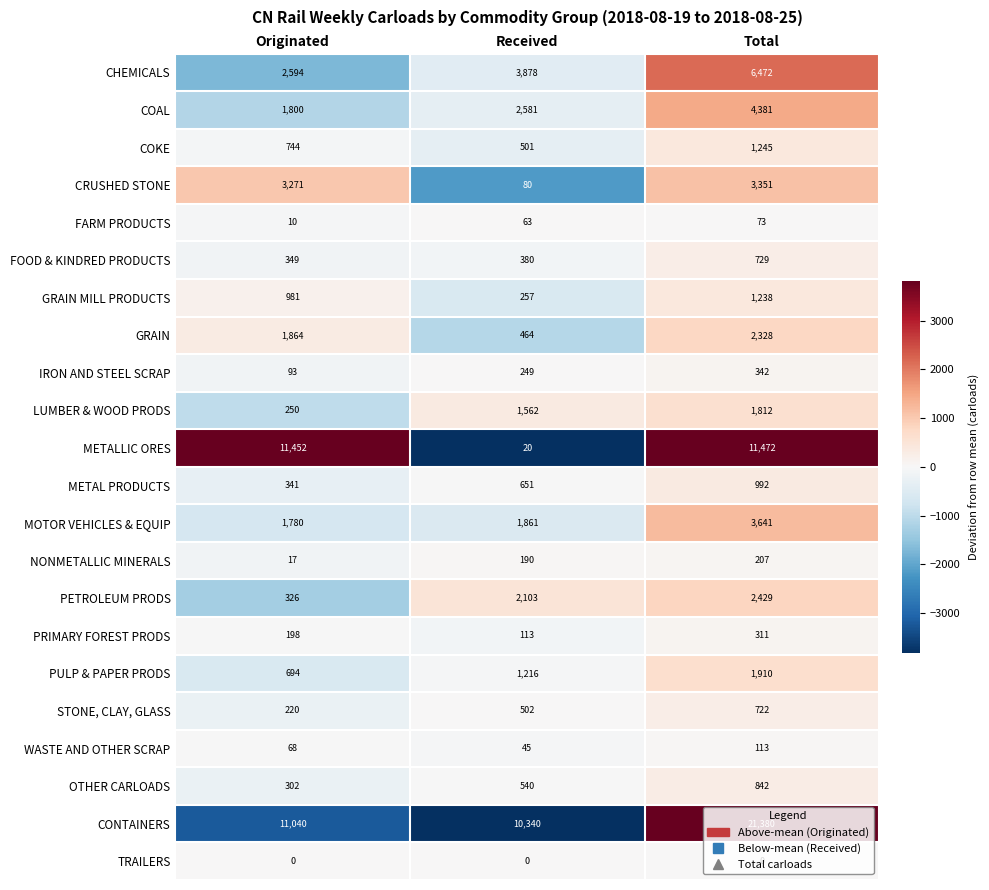

Count the WASTE AND OTHER SCRAP values in the range 45 to 113.

3